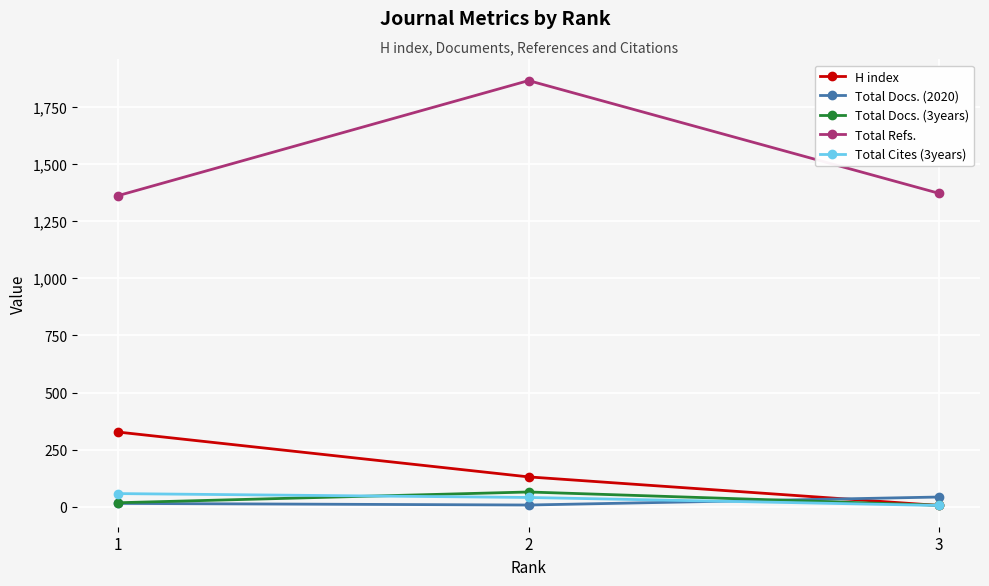

What is the difference between the maximum and minimum values in the Total Docs. (3years) series?

58